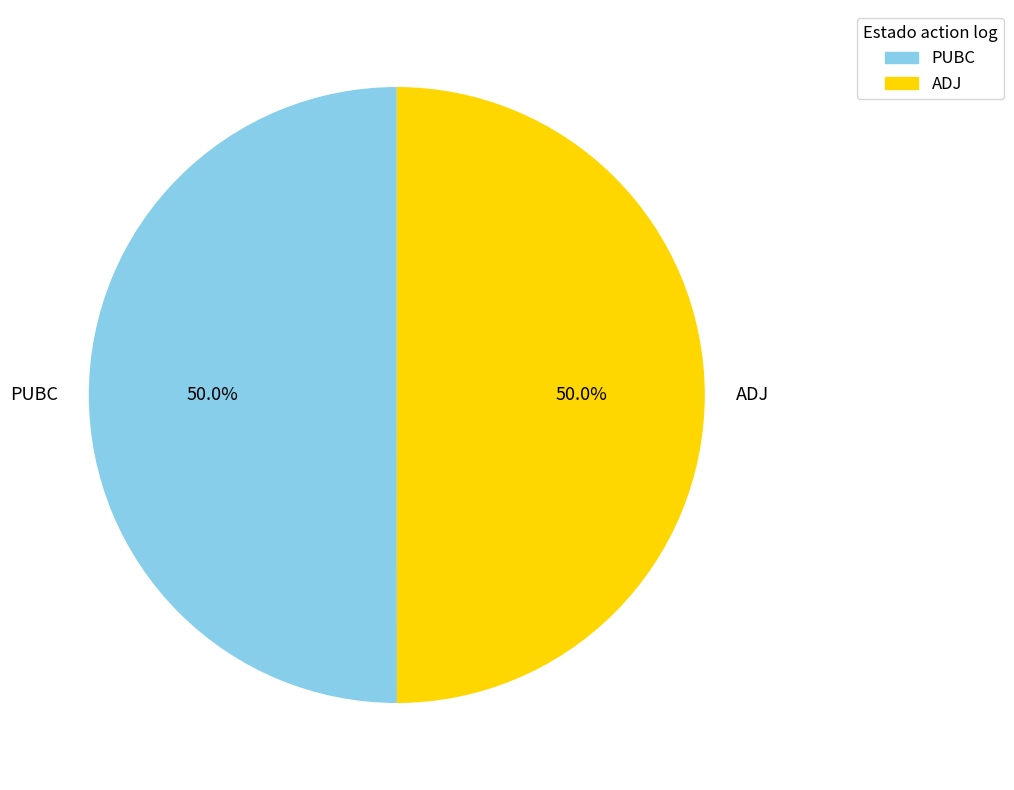

To the nearest percent, what is the average slice percentage?

50%